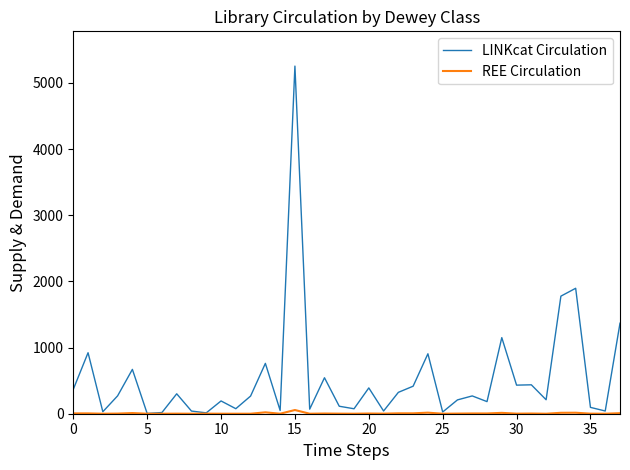

What is the highest value of the LINKcat Circulation series?

5254